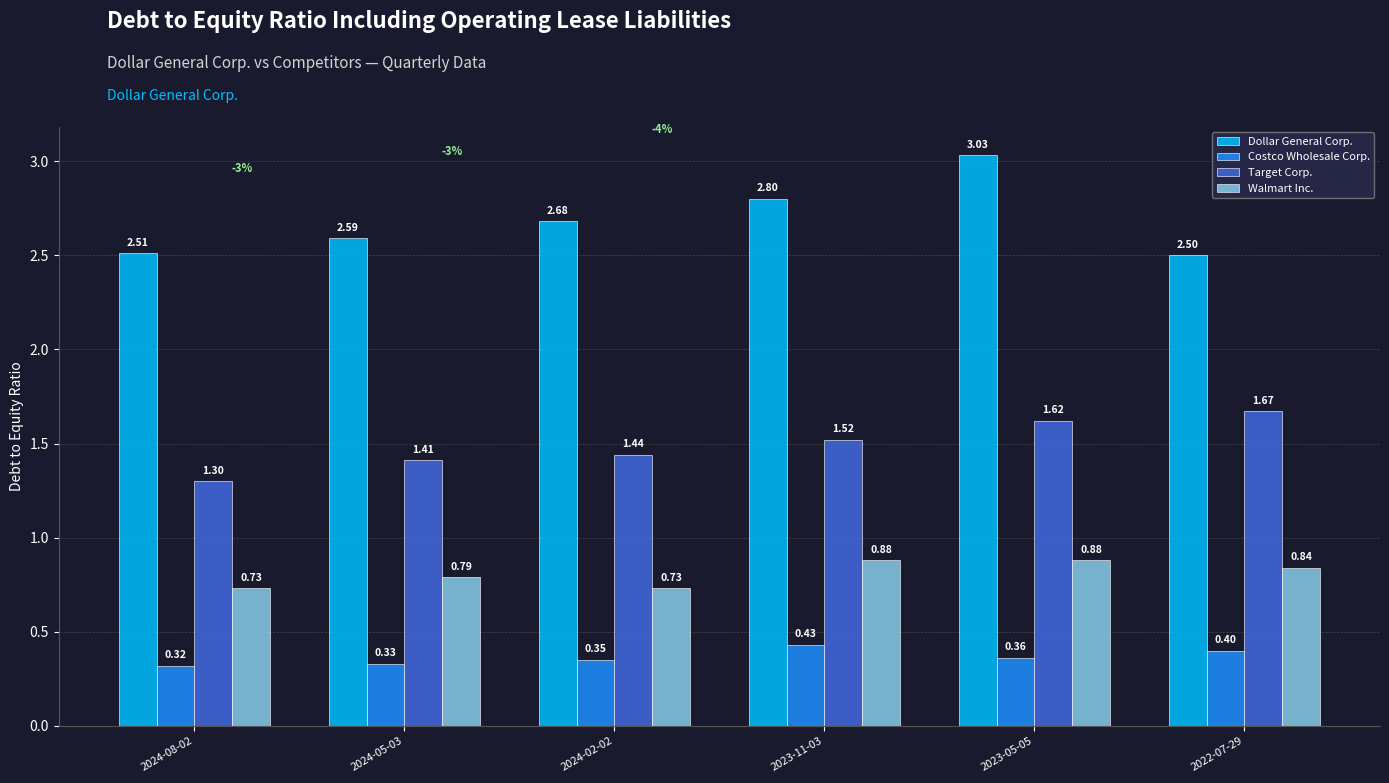

What are all the series names shown in the legend?

Dollar General Corp., Costco Wholesale Corp., Target Corp., Walmart Inc.